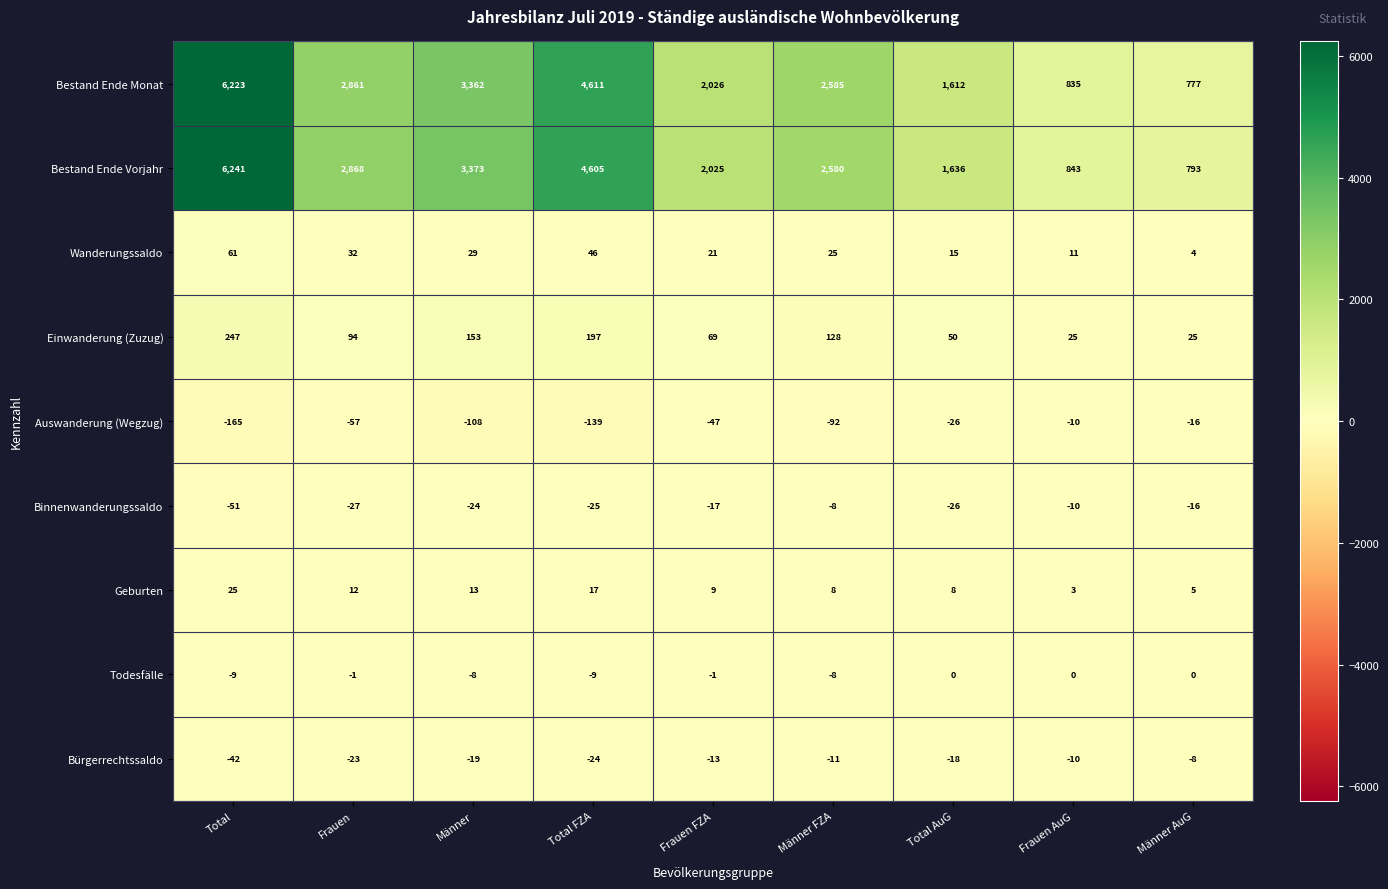

Which category has the highest value across all series?

Total